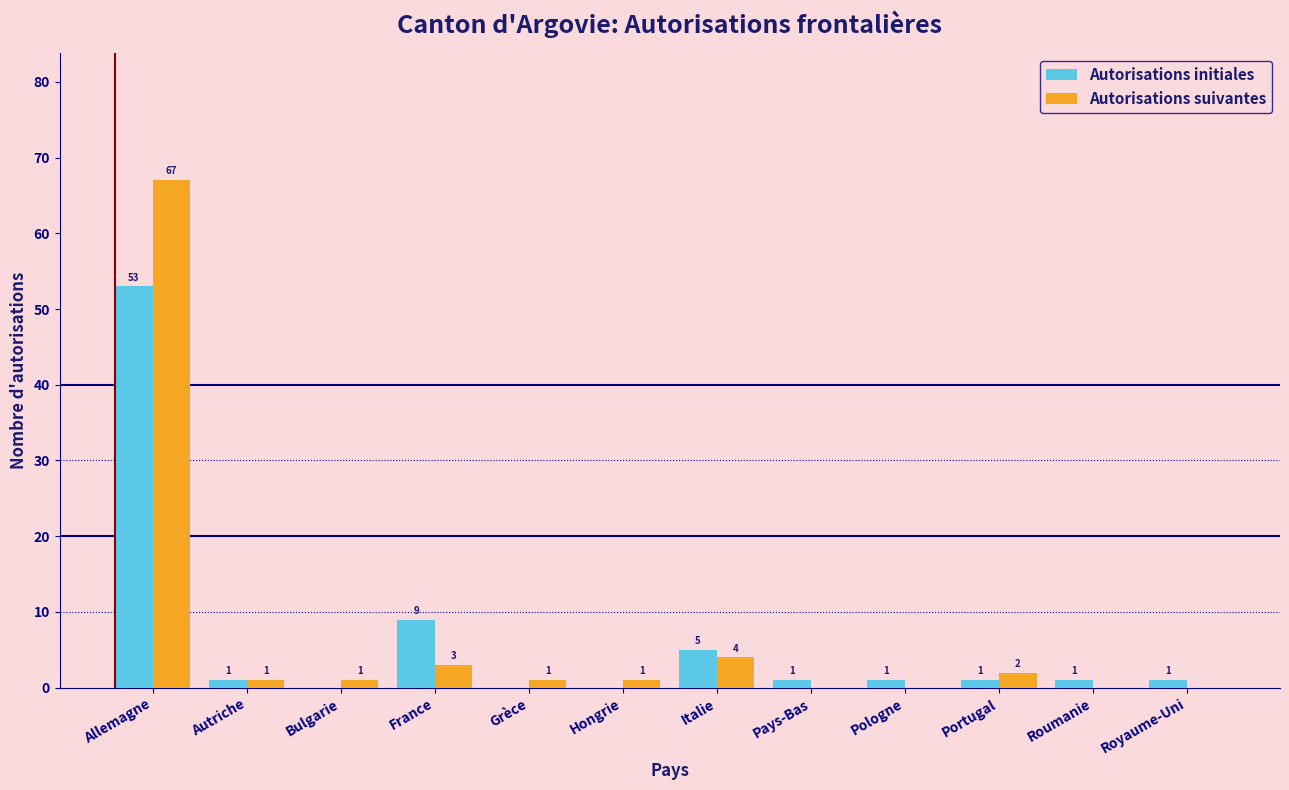

Reading left to right, what are all the values shown in this chart?

Autorisations initiales: Allemagne=53	Autriche=1	Bulgarie=0	France=9	Grèce=0	Hongrie=0	Italie=5	Pays-Bas=1	Pologne=1	Portugal=1	Roumanie=1	Royaume-Uni=1
Autorisations suivantes: Allemagne=67	Autriche=1	Bulgarie=1	France=3	Grèce=1	Hongrie=1	Italie=4	Pays-Bas=0	Pologne=0	Portugal=2	Roumanie=0	Royaume-Uni=0